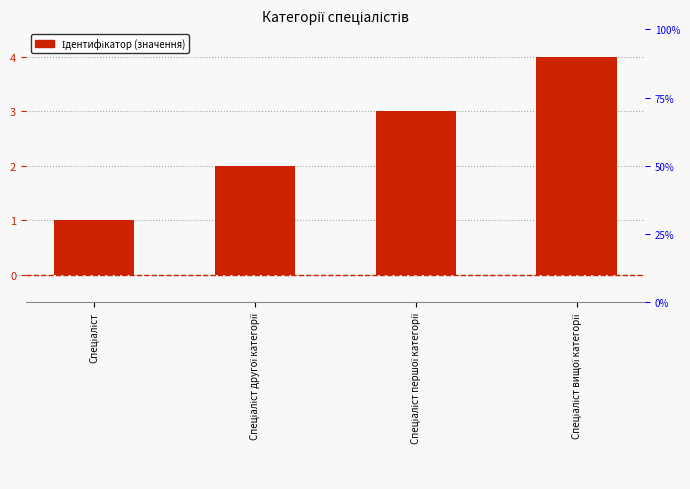

What position from the left is Спеціаліст?

1